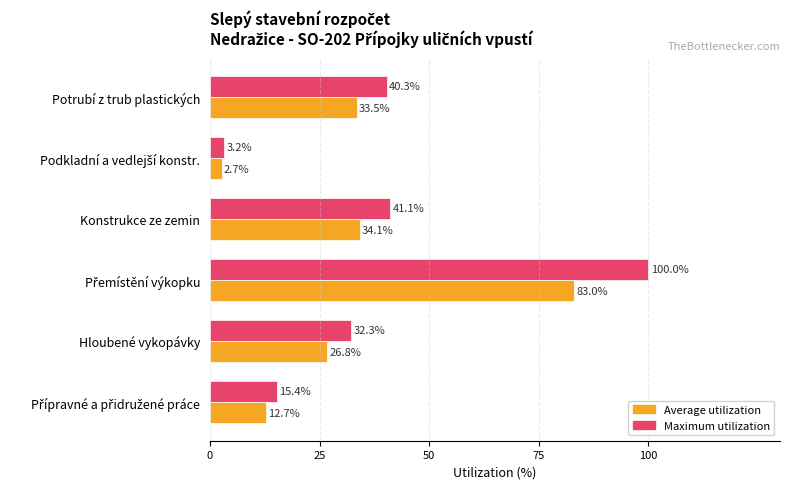

Where is Maximum utilization nearest to the value 51?

Konstrukce ze zemin